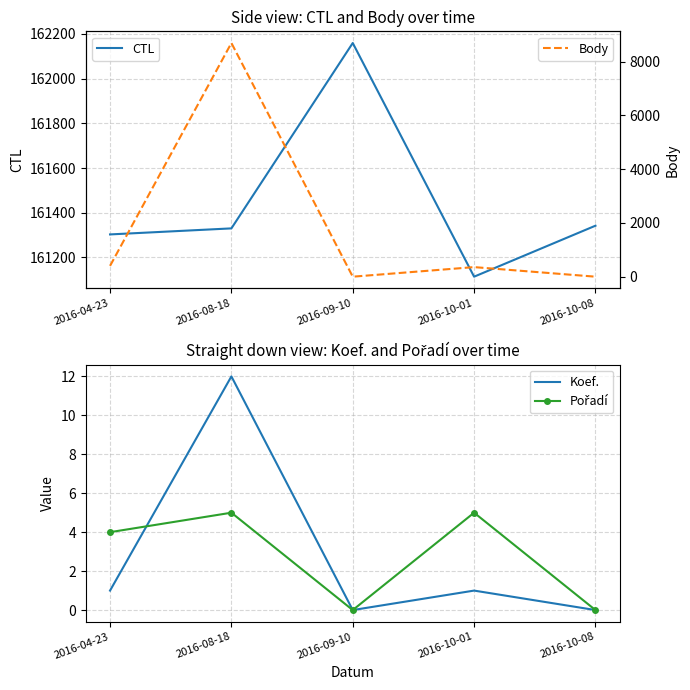

The CTL series shows 161303 at 2016-04-23. True or false?

True